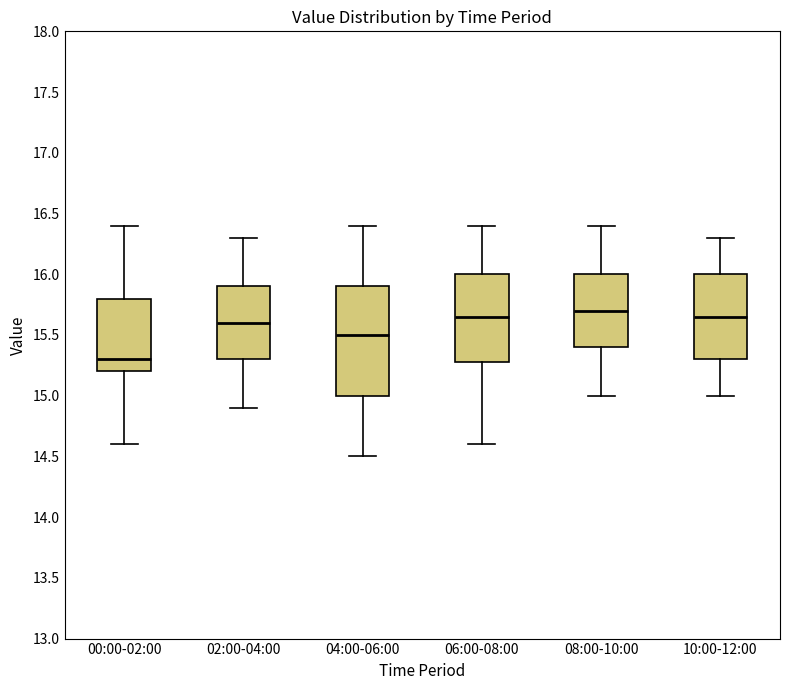

Which box's median line is the lowest?

00:00-02:00